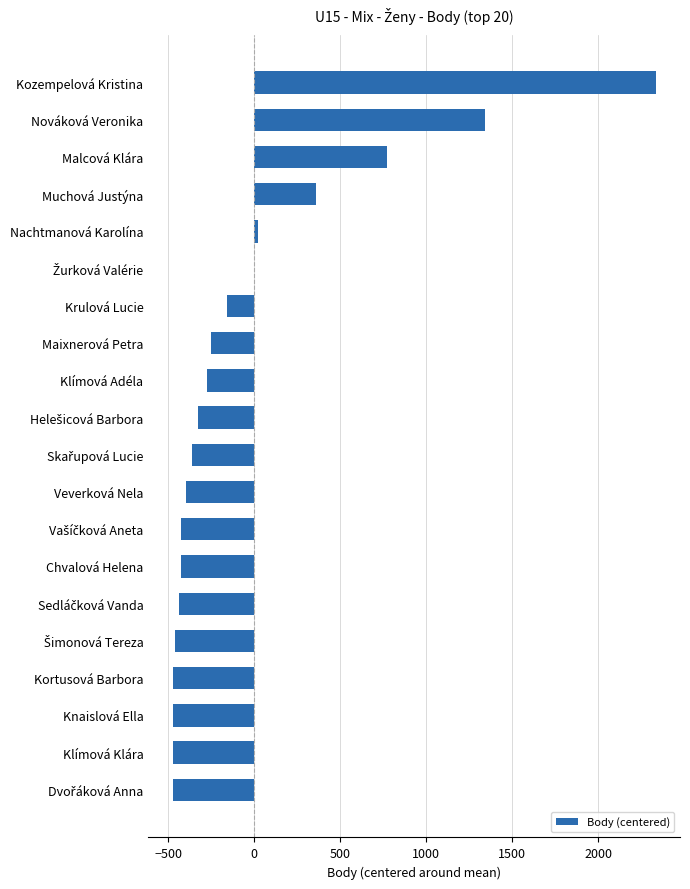

At which label is the value closest to 929?

Malcová Klára